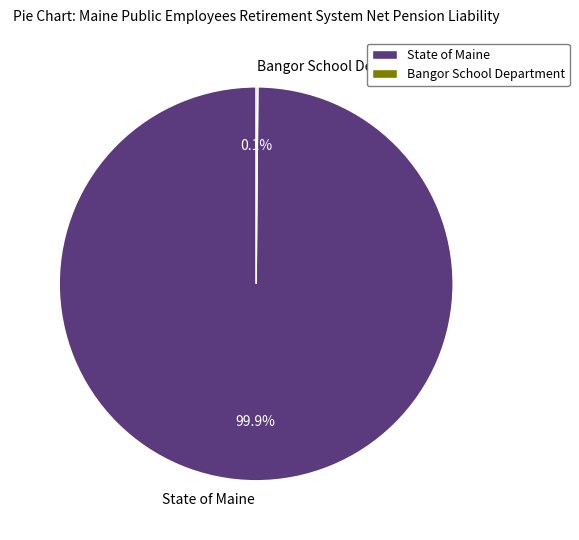

Is there any slice that represents more than half of the pie?

Yes